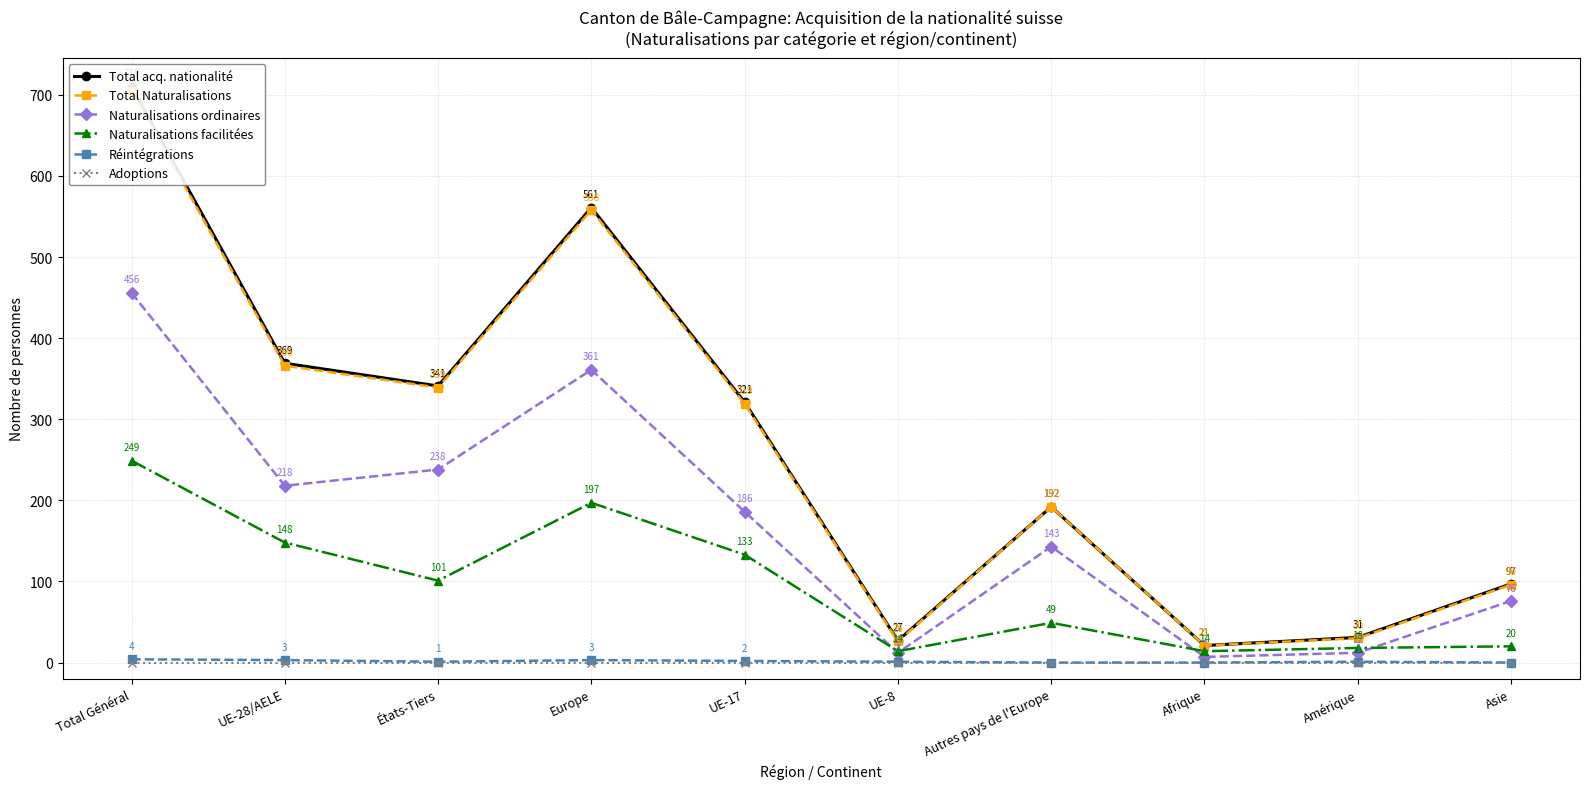

What is the total value across all series at UE-17?

961